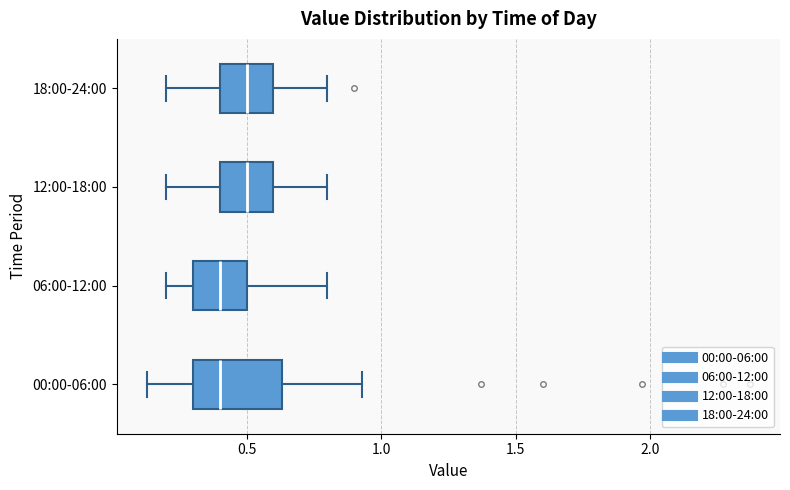

Comparing the boxes themselves (not the whiskers), which one is the widest?

00:00-06:00